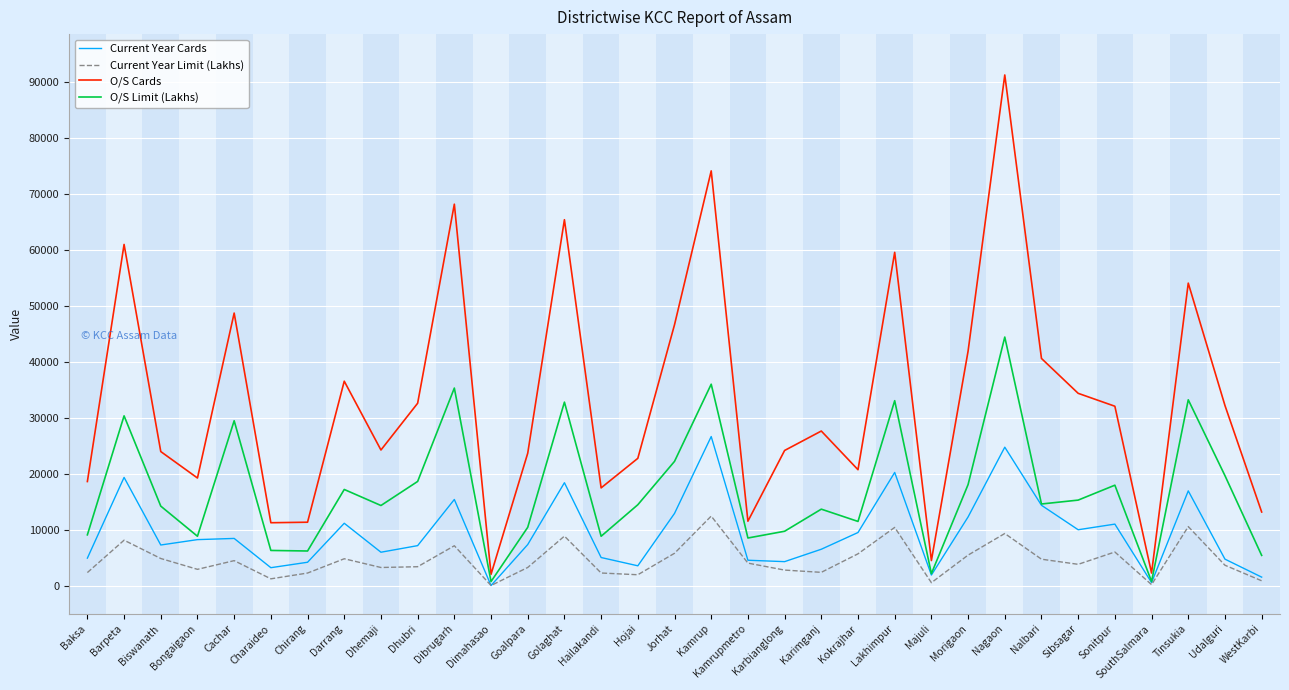

What is the average value of the O/S Limit (Lakhs) series?

17069.9